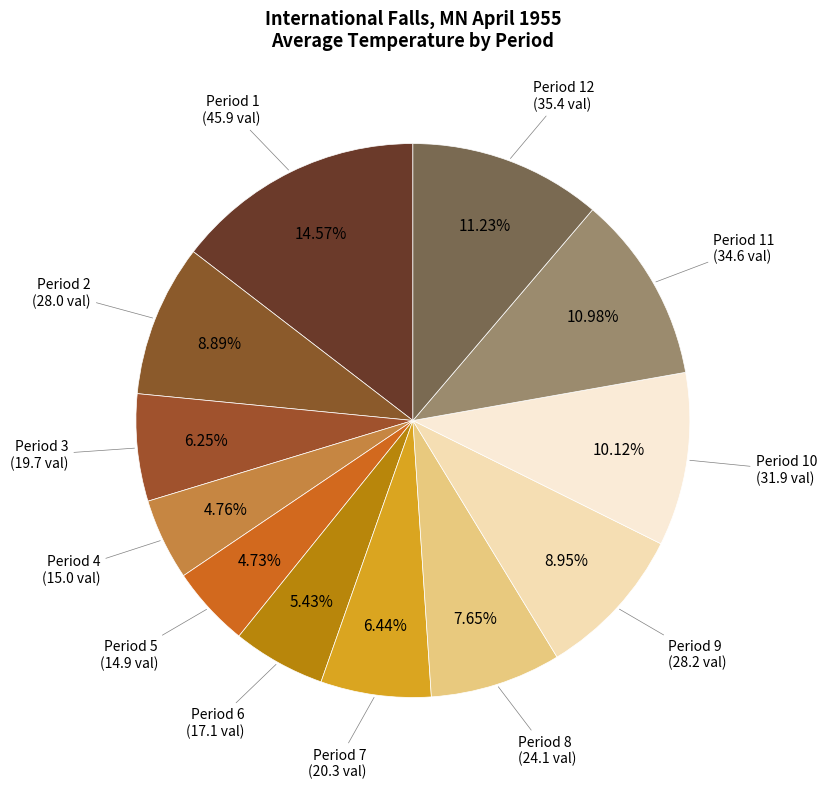

Between Period 5 and Period 2, which is larger?

Period 2